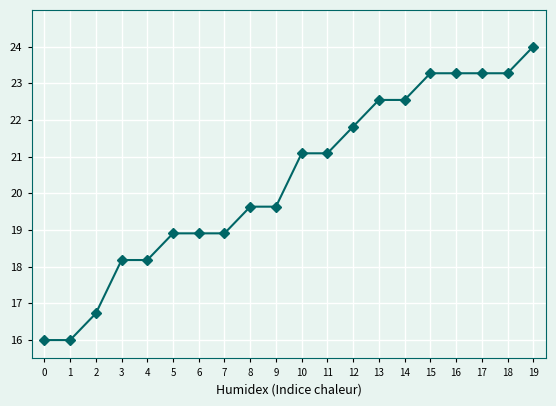

What is the sum of the values at 15 and 5?

42.2